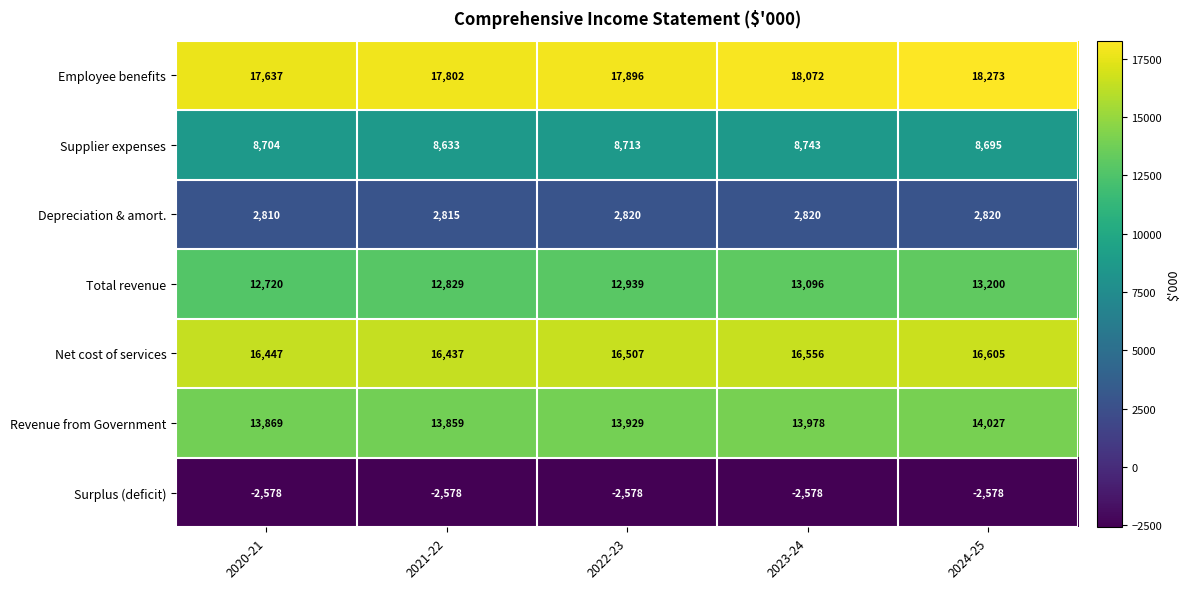

At which category is the sum across all series the highest?

2024-25